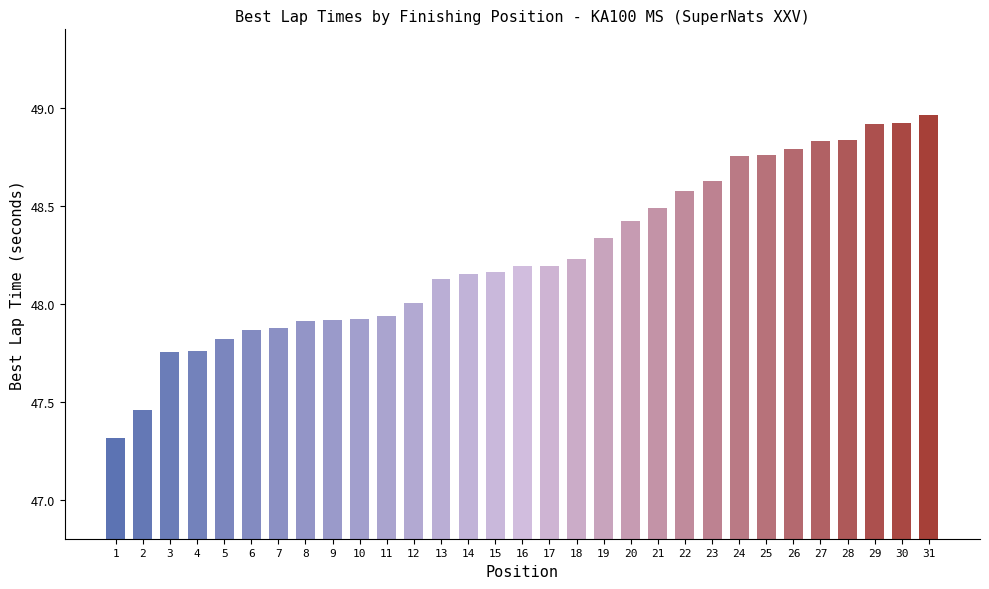

What is the change in value from 1 to 31?

+1.7